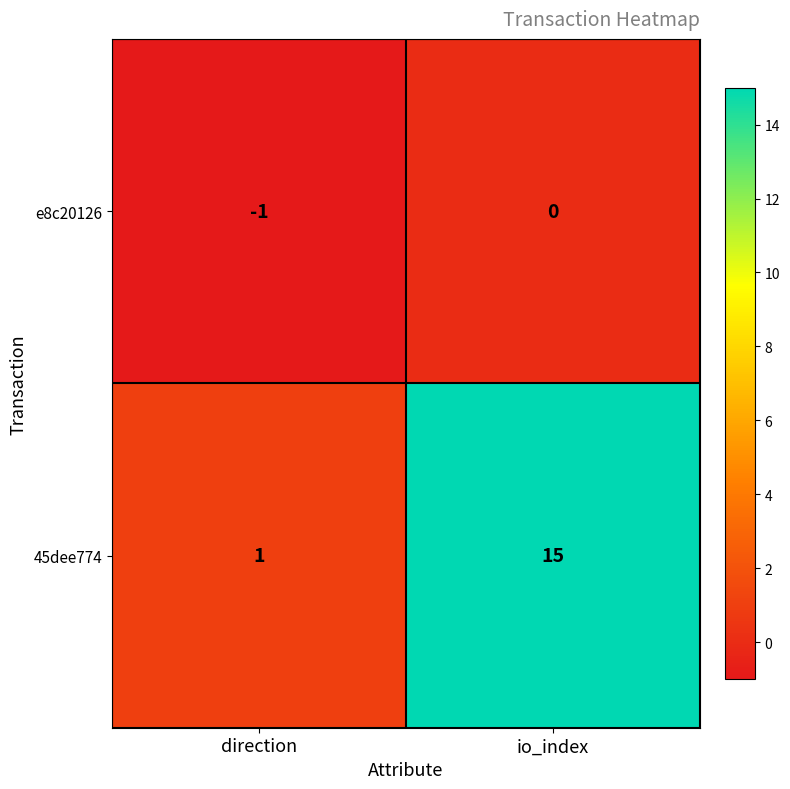

What is the maximum value shown in the chart?

15